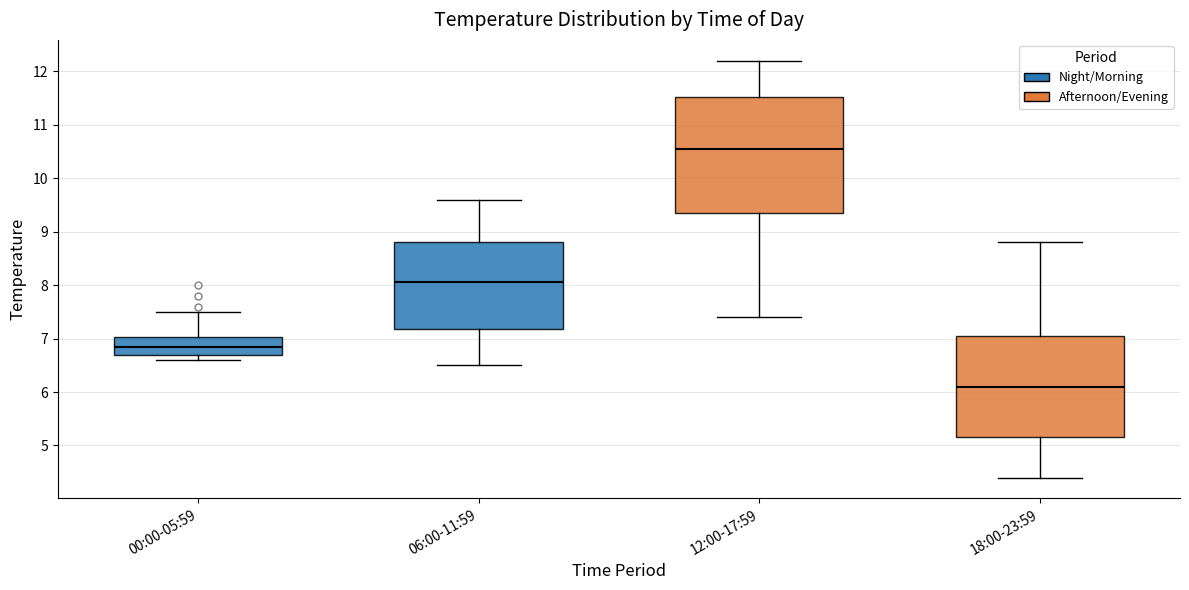

Which box has the lowest median line?

18:00-23:59